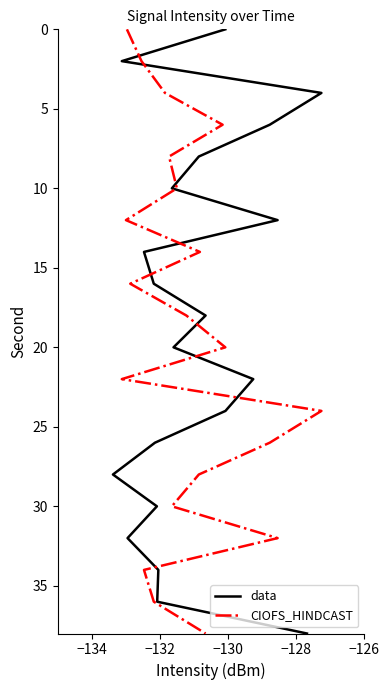

What are all the series names shown in the legend?

data, CIOFS_HINDCAST